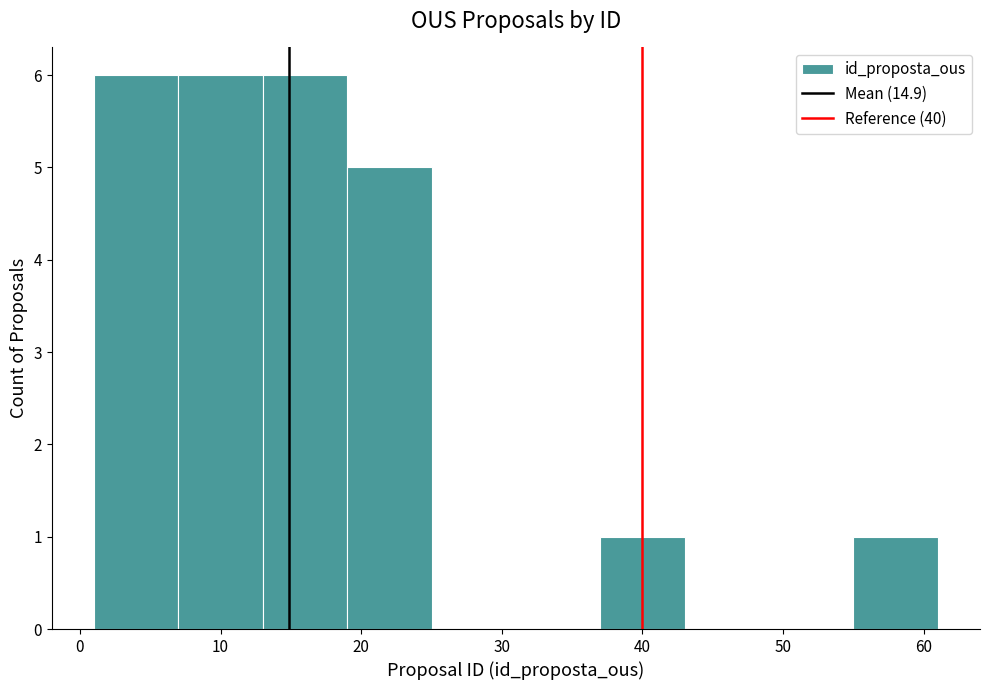

How tall is the bar that spans 1 to 7 on the x-axis? The values are not printed on the chart, so give them approximately, as read against the axis.

6